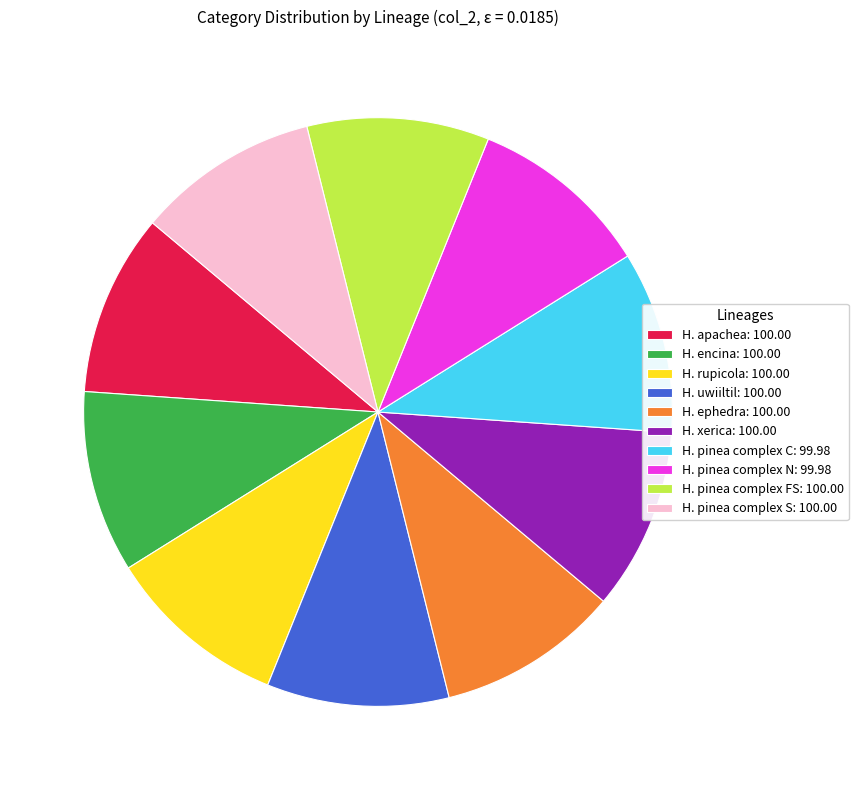

Approximately how many times larger is the value at H. apachea compared to H. pinea complex FS?

1.0